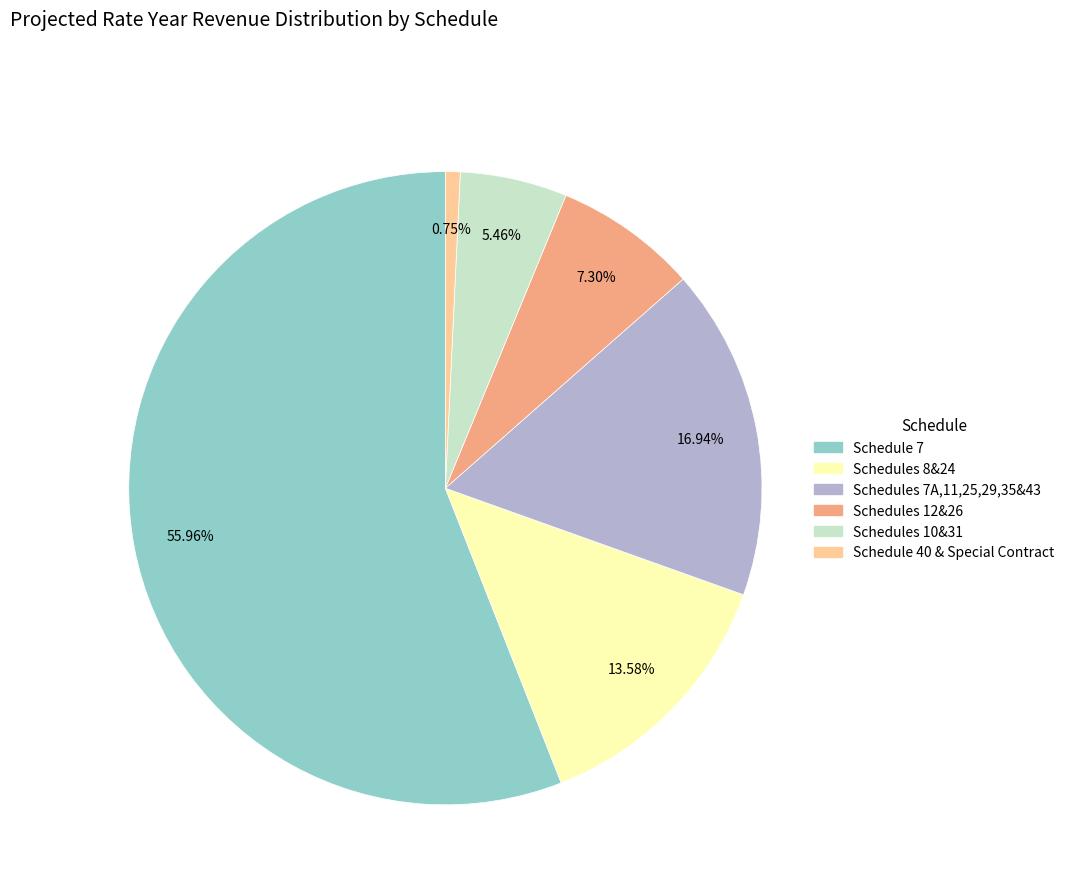

Is there any slice that represents more than half of the pie?

Yes